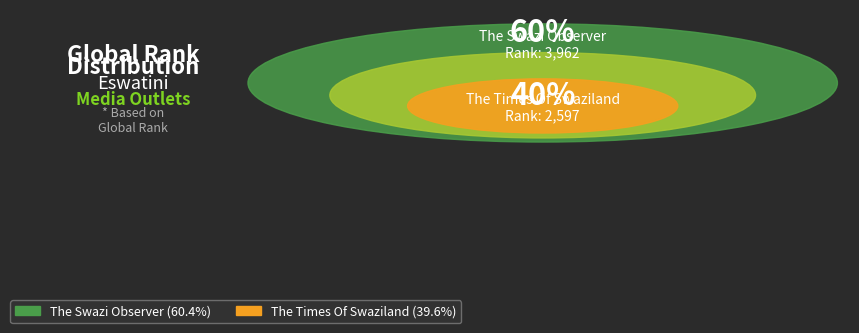

To the nearest percent, what is the difference between the The Times Of Swaziland and The Swazi Observer slice percentages?

21%